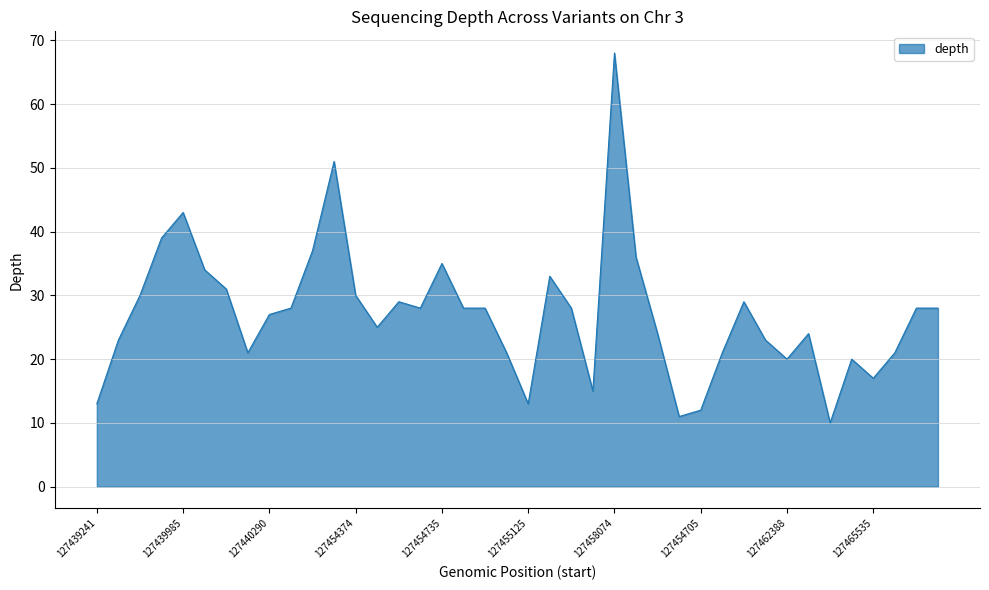

What is the minimum value shown in the chart?

10